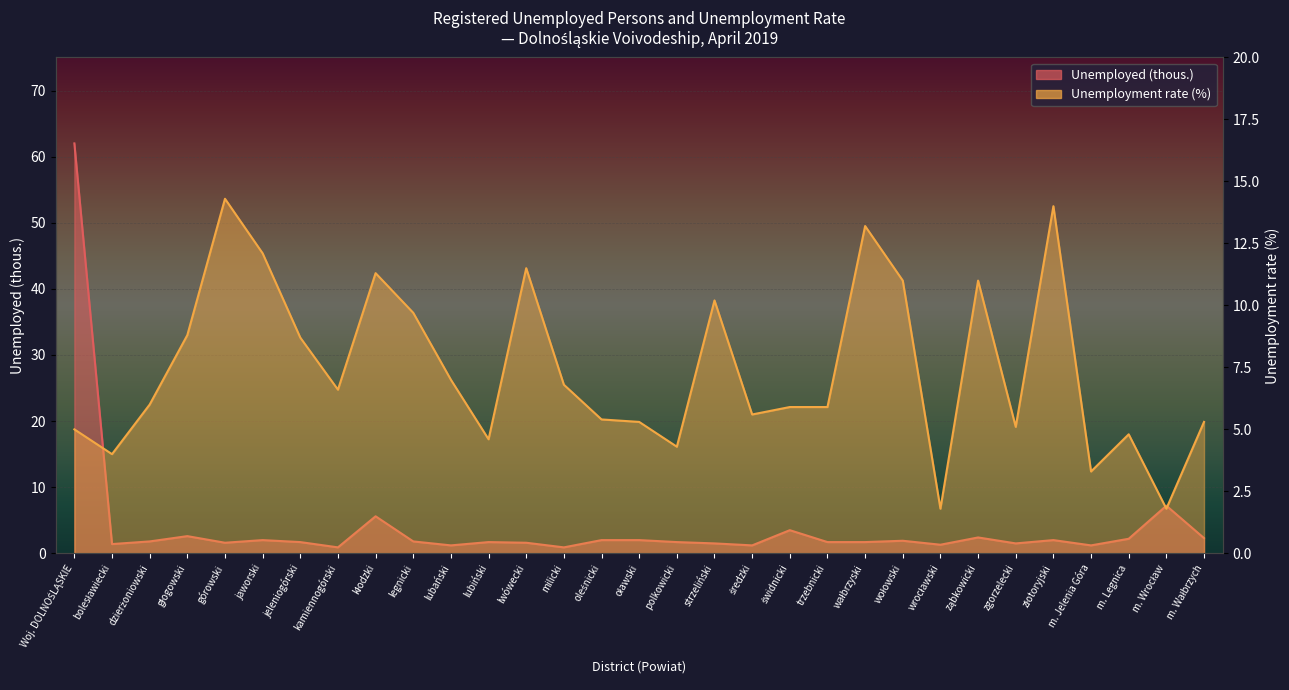

What is the label of the 23rd point from the left?

wołowski